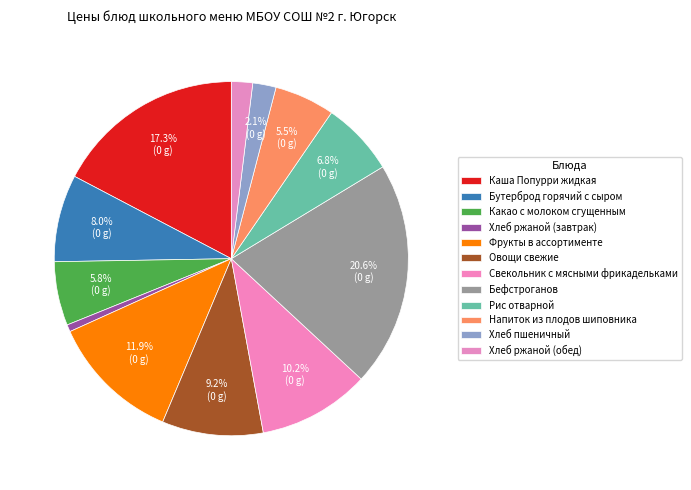

Is it true that Бутерброд горячий с сыром is 8% of the pie?

True